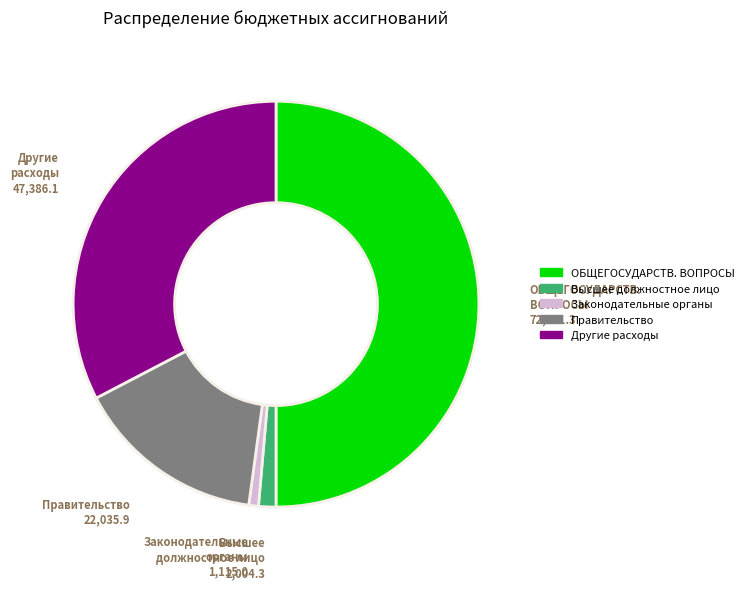

Which slice is the largest?

ОБЩЕГОСУДАРСТВЕННЫЕ ВОПРОСЫ